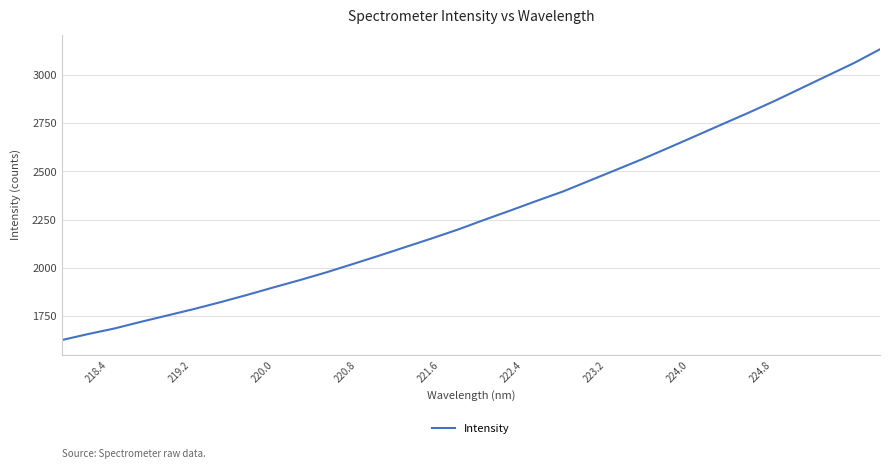

What is the smallest value displayed?

1623.7